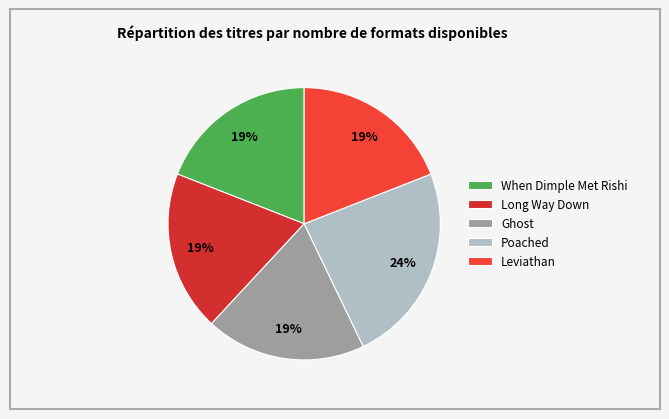

What is the total percentage of When Dimple Met Rishi and Leviathan?

38.1%